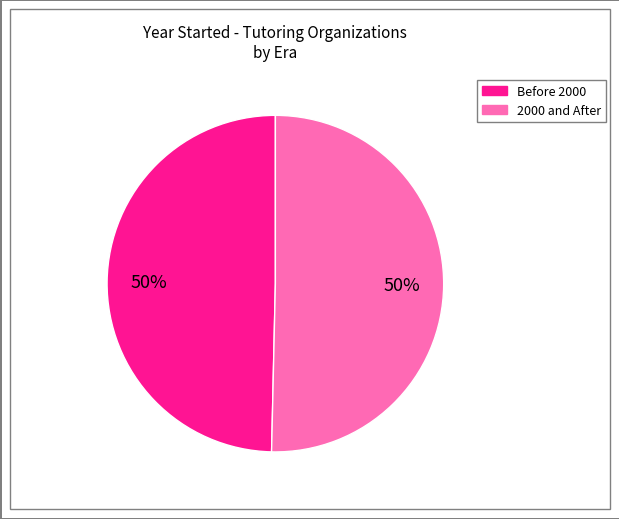

To the nearest percent, what is the average slice percentage?

50%